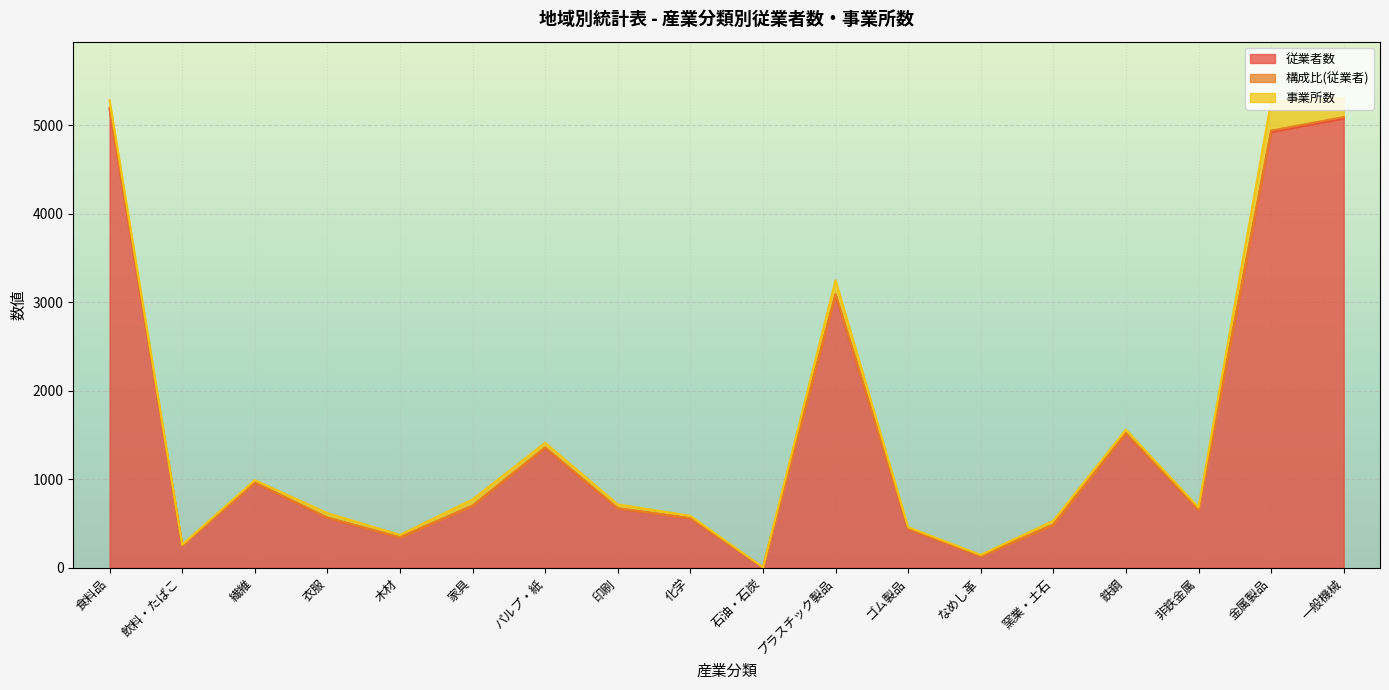

The 従業者数 series shows 343.0 at 木材. True or false?

True